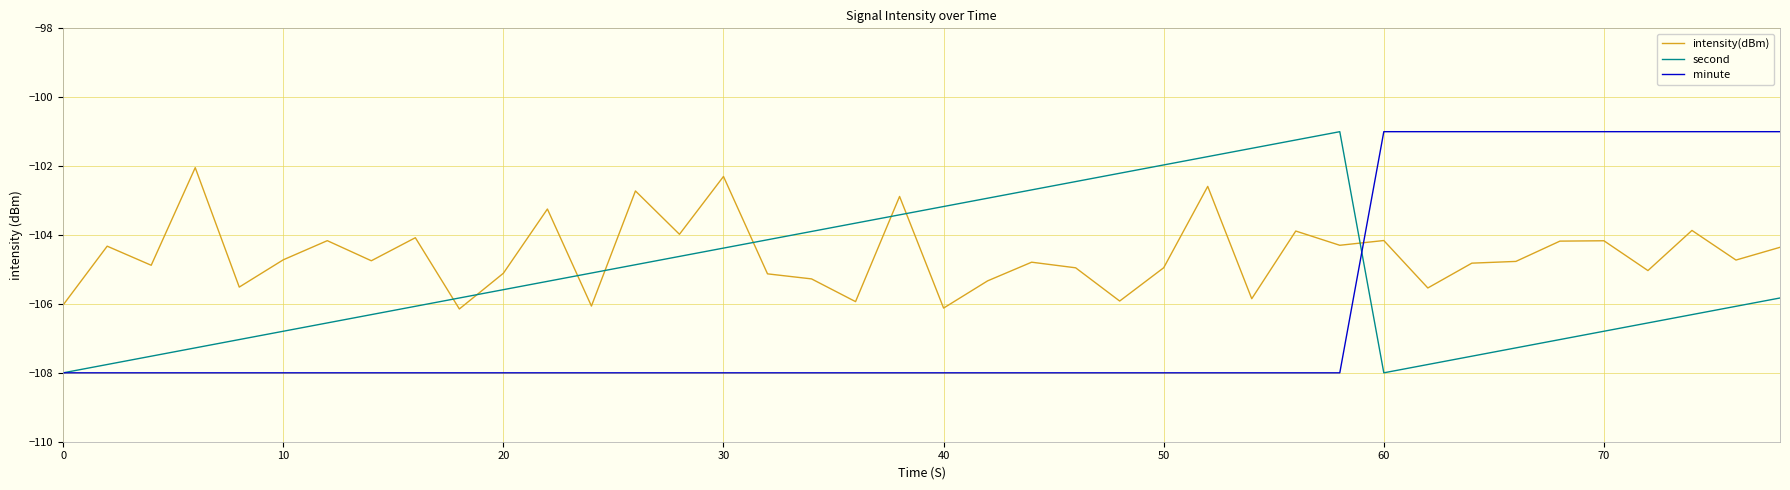

What is the average value of the minute series?

-106.2